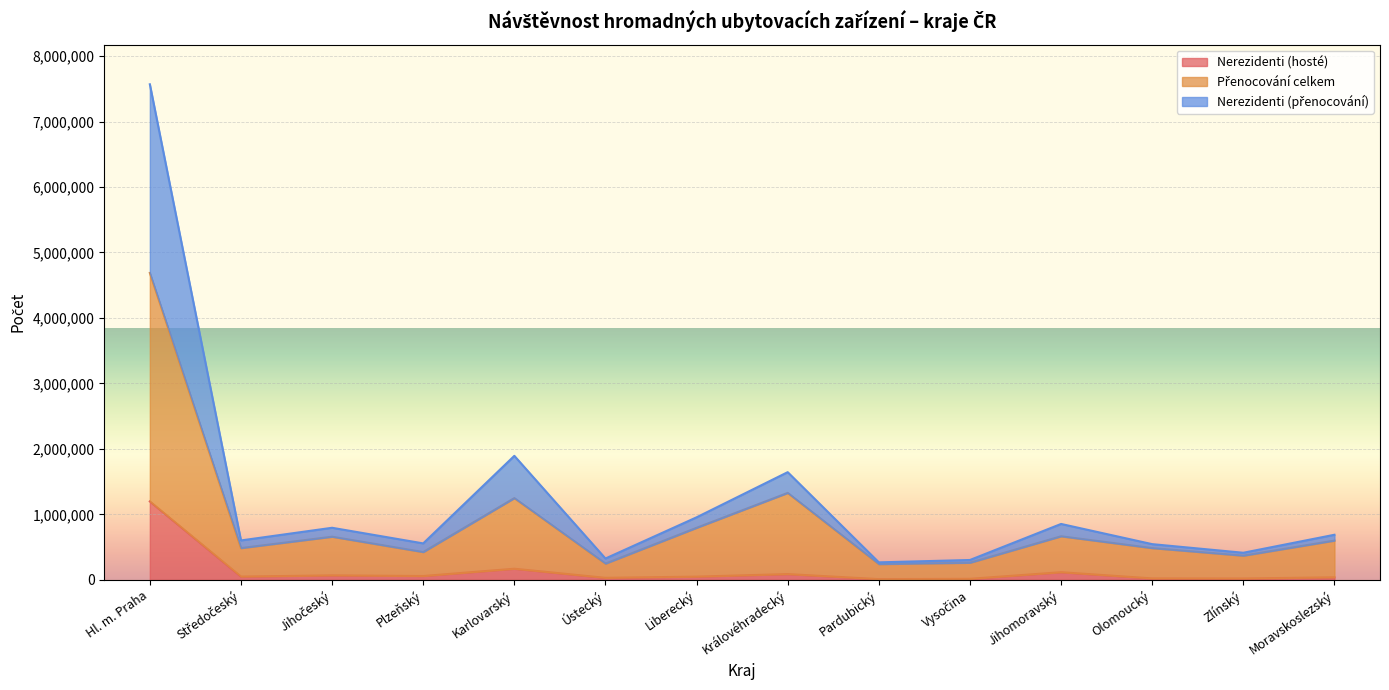

Between Středočeský and Jihomoravský, which series saw the biggest shift?

Nerezidenti (přenocování)